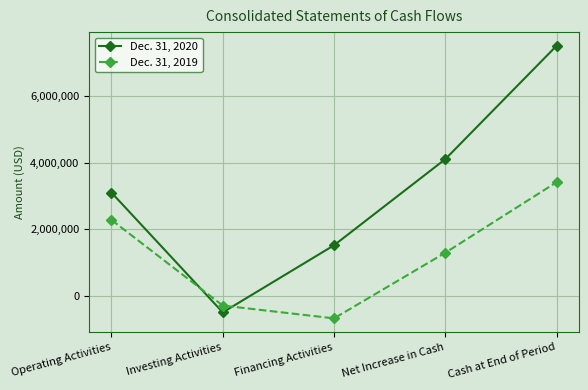

In Dec. 31, 2020, how many points are lower than both neighbors (excluding endpoints)?

1